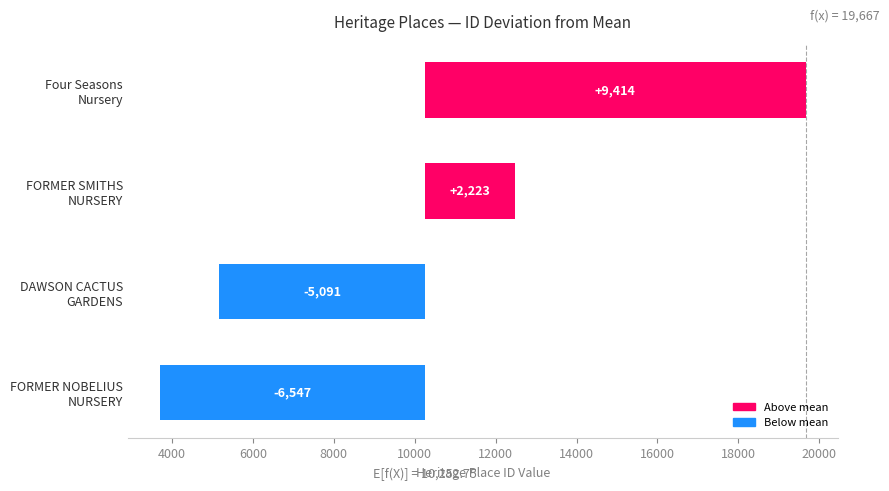

The value at FORMER SMITHS NURSERY is 2223.2. True or false?

True